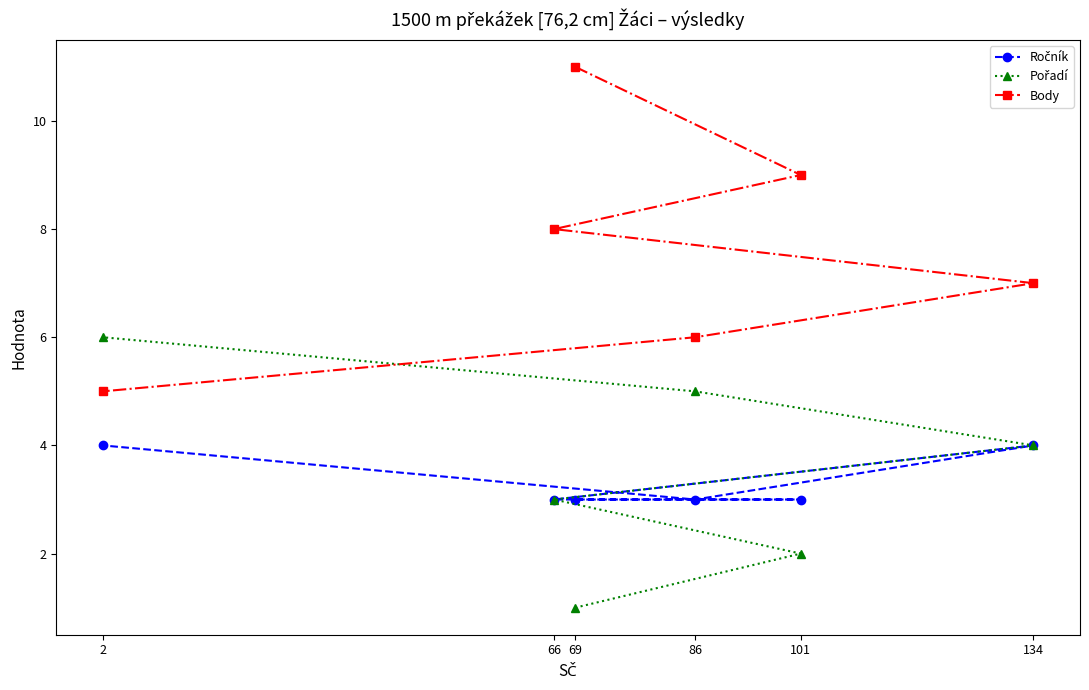

Where is Ročník nearest to the value 3?

69